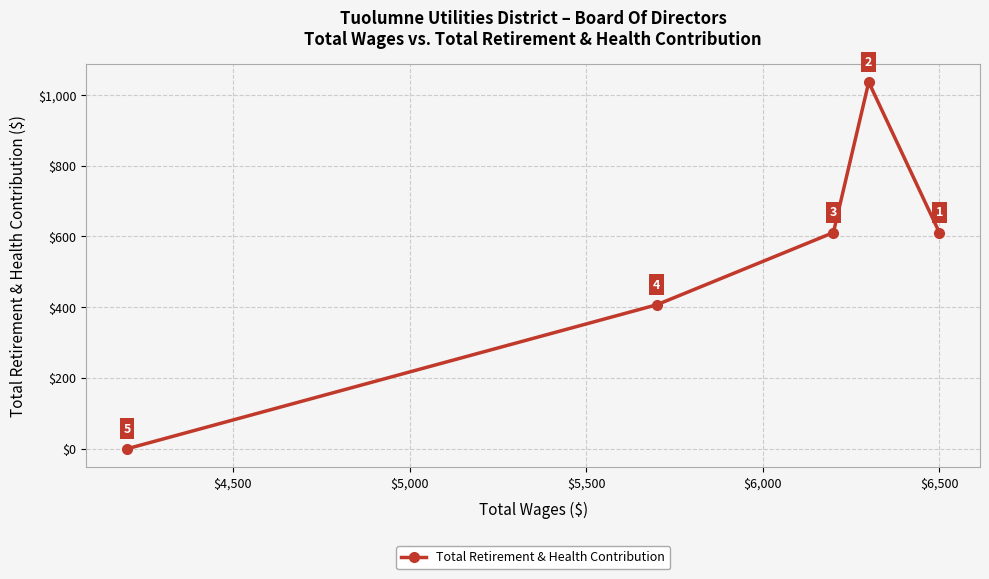

Reading left to right, extract all data points from this chart.

0	407	611	1036	611